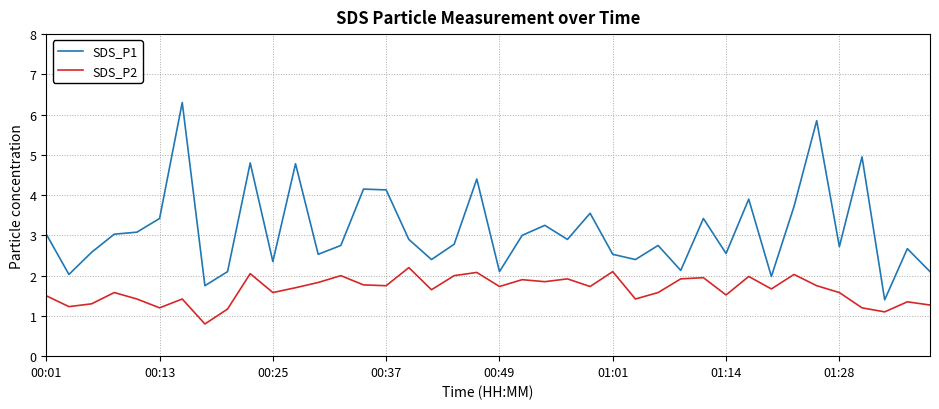

Which series has the largest total across all categories?

SDS_P1